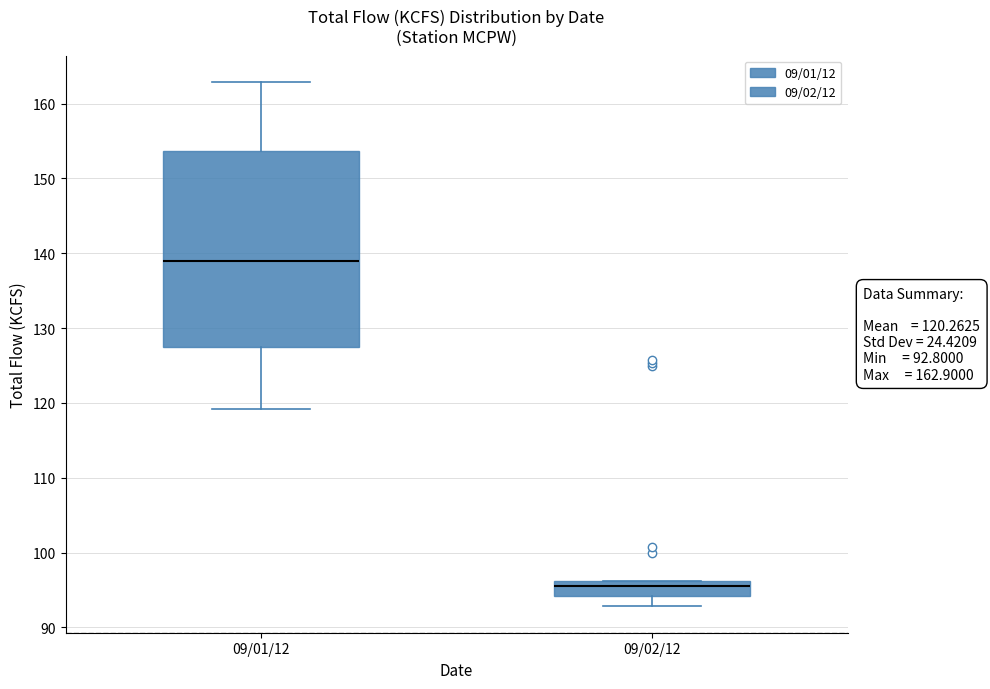

Comparing the boxes themselves (not the whiskers), which one is the tallest?

09/01/12